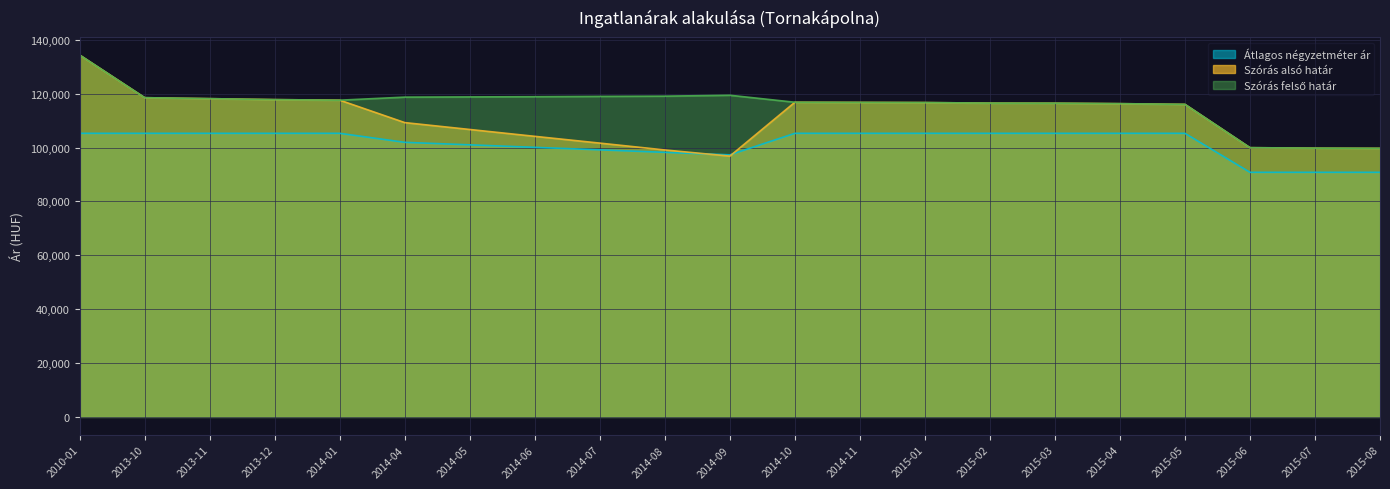

How many data points does each series have?

21